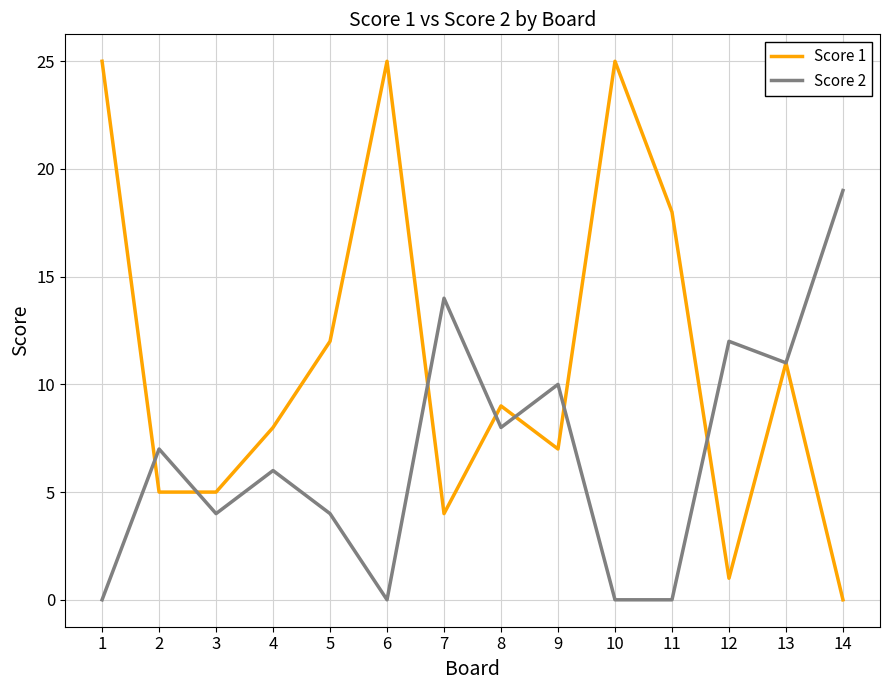

What is the total value across all series at 7?

18